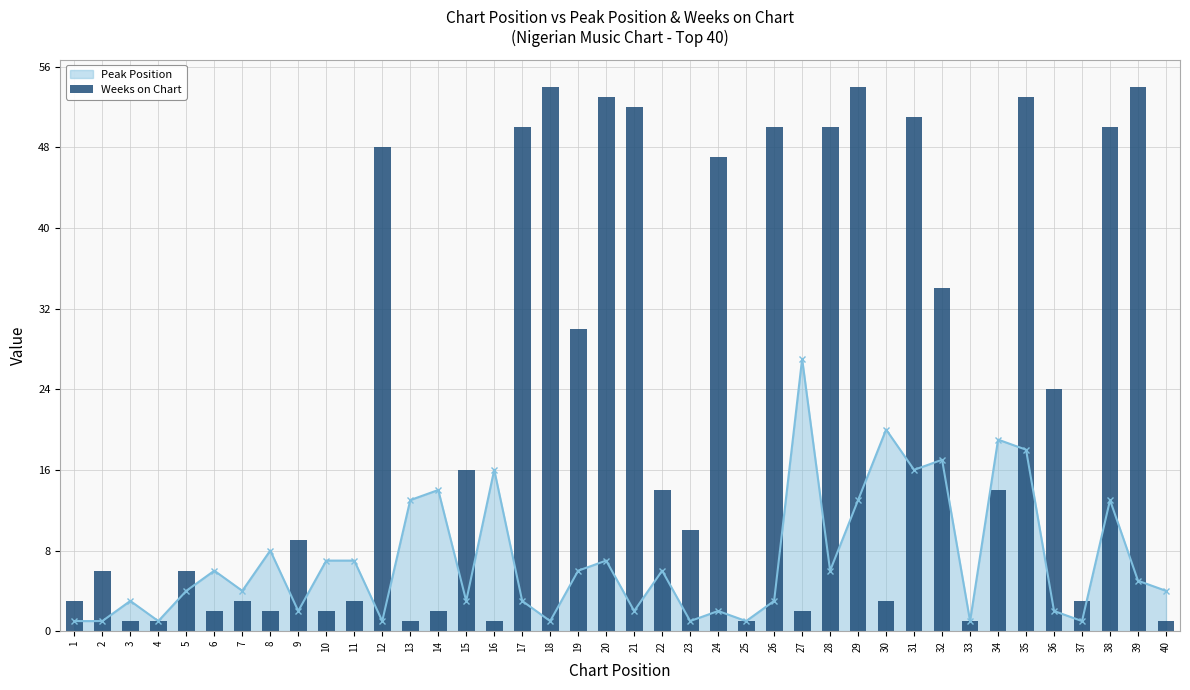

Is it true that Peak Position equals 1 at 33?

True